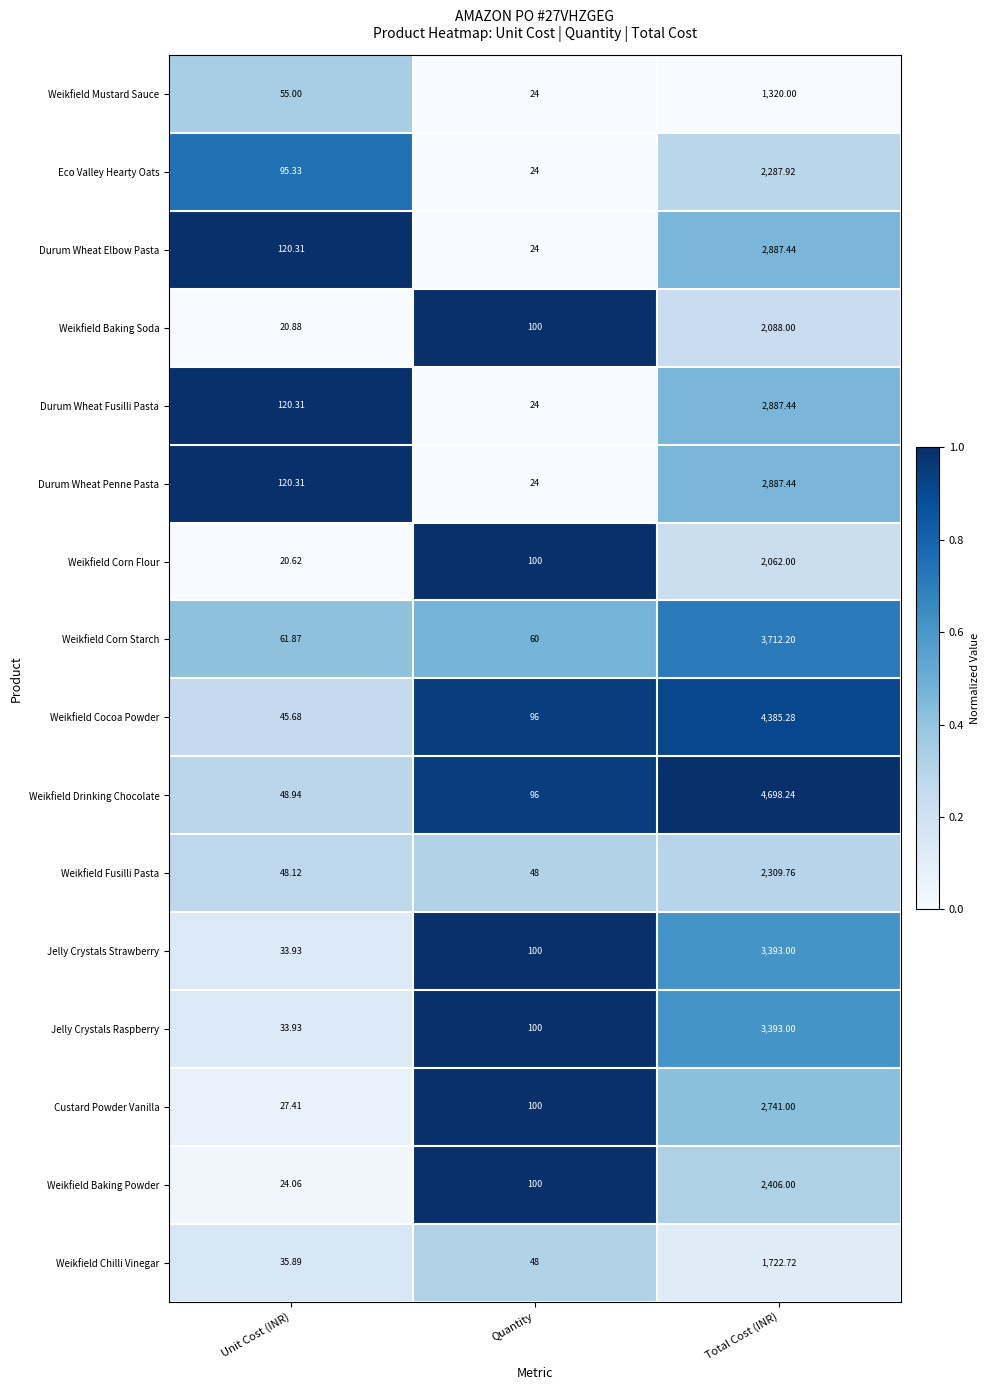

Which category has the lowest value in the Eco Valley Hearty Oats series?

Quantity